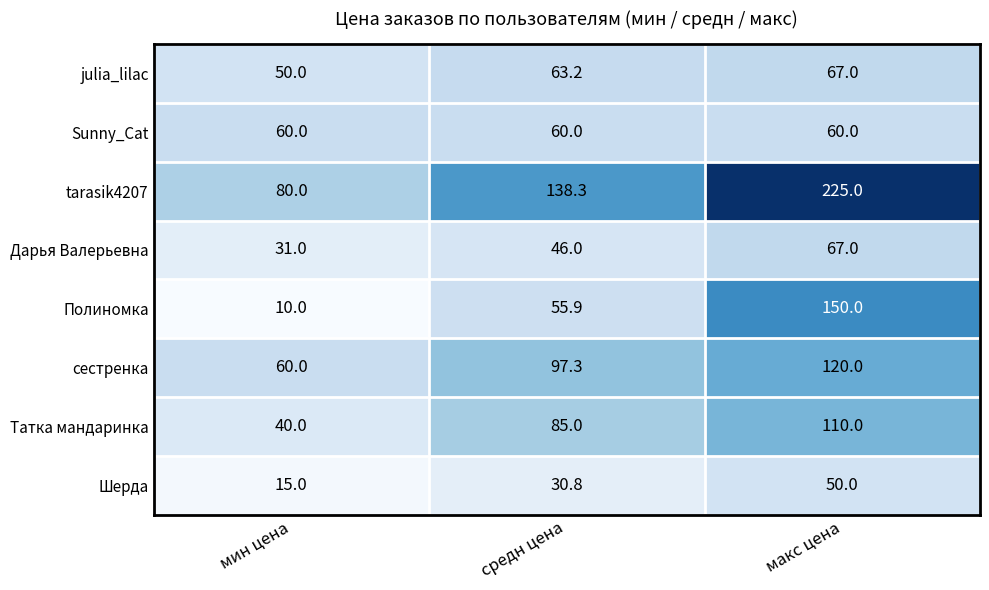

Count the Полиномка values in the range 10 to 150.

3